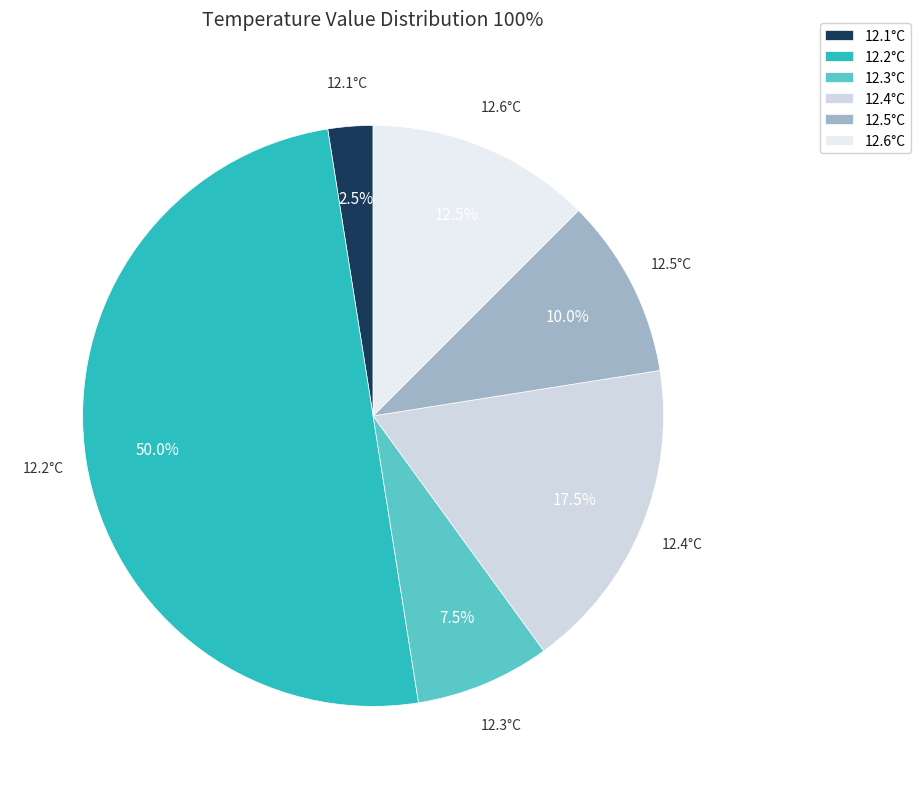

Approximately how many times larger is the value at 12.6°C compared to 12.3°C?

1.7